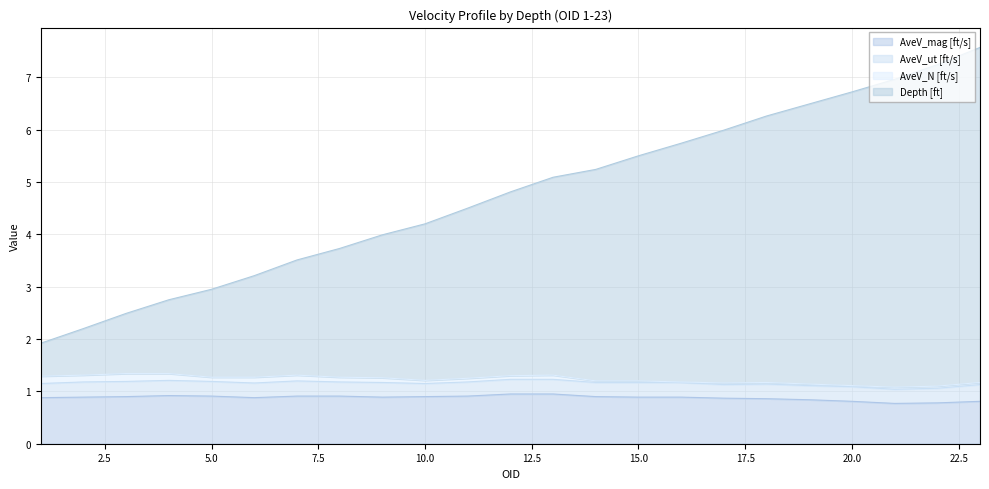

What is the difference between the second highest and minimum values in the Depth [ft] series?

5.3